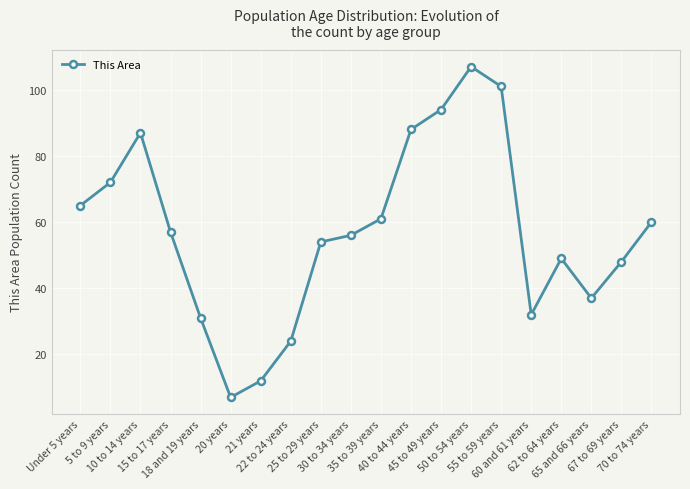

What value does the data have at 5 to 9 years, to the nearest 5?

70